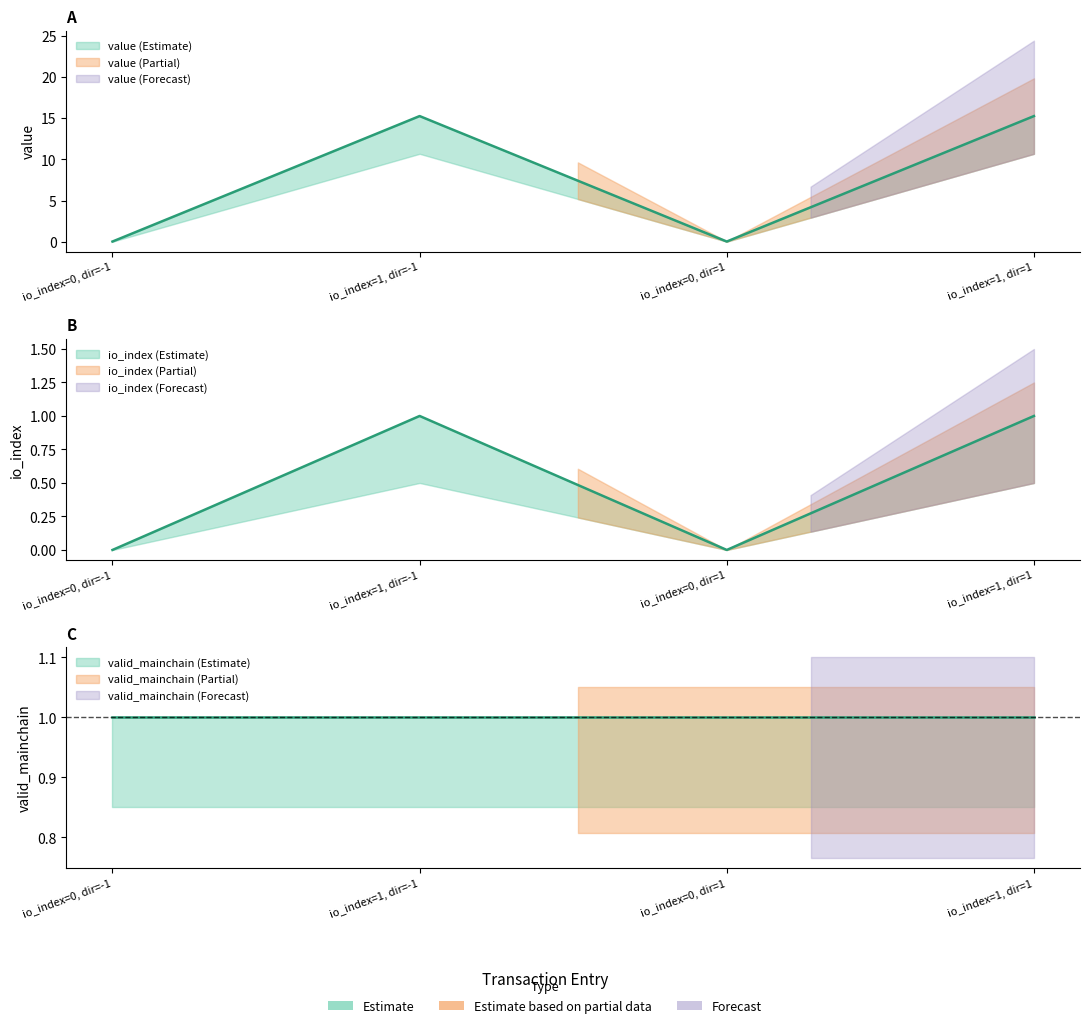

Reading left to right, transcribe all the data shown in this chart.

io_index: 0.0	1.0	0.0	1.0
value: 0.0	15.2	0.0	15.2
valid_mainchain: 1.0	1.0	1.0	1.0